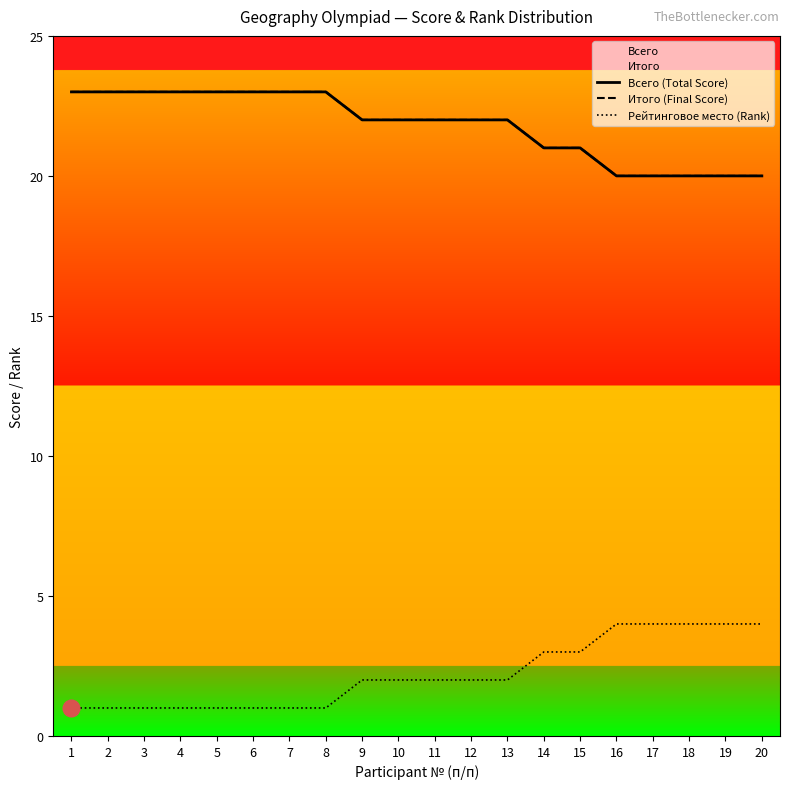

The value of Рейтинговое место (Rank) at 19 is 4. True or false?

True